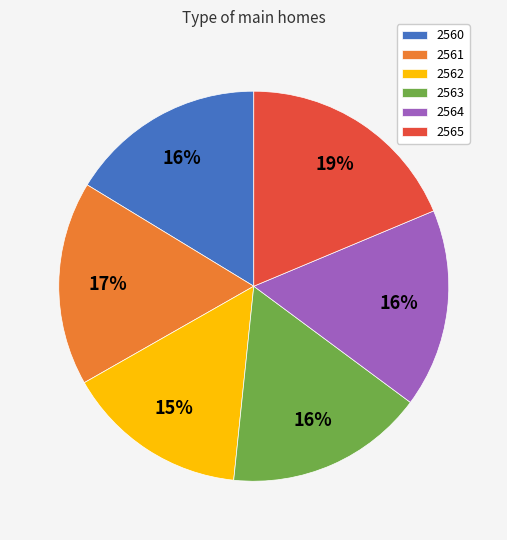

How many segments does this pie chart have?

6